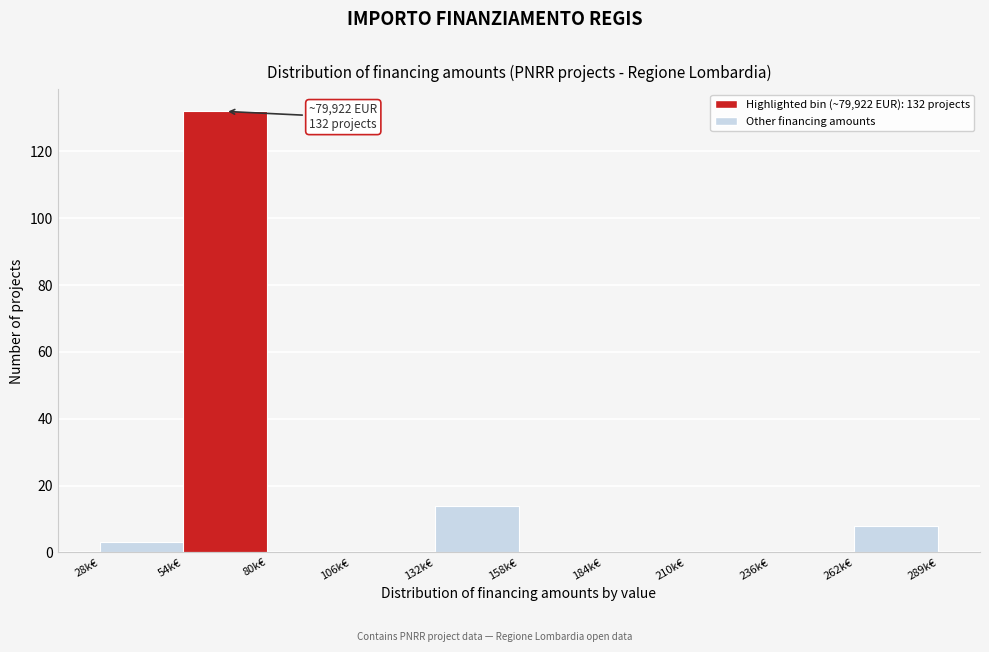

Reading right to left, extract all data points from this chart.

262k€=8	236k€=0	210k€=0	184k€=0	158k€=0	132k€=14	106k€=0	80k€=0	54k€=132	28k€=3